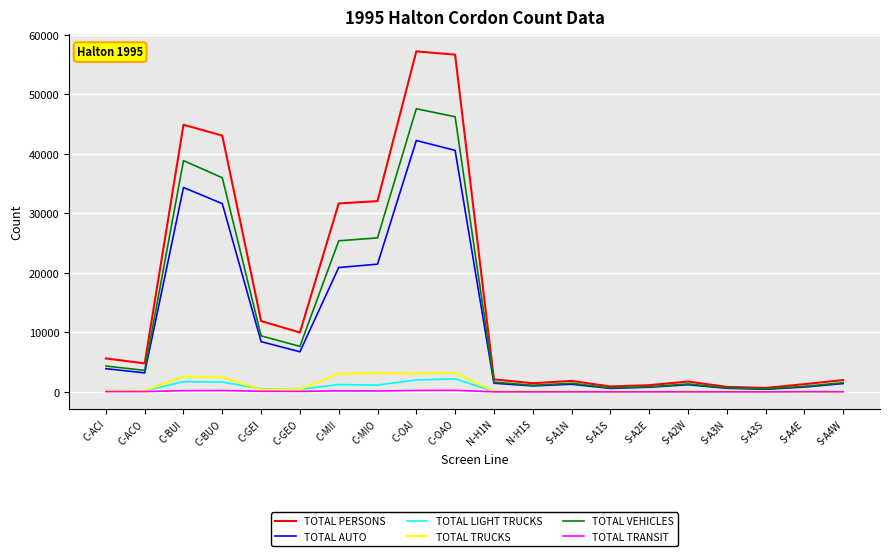

What is the average value of the TOTAL VEHICLES series?

12786